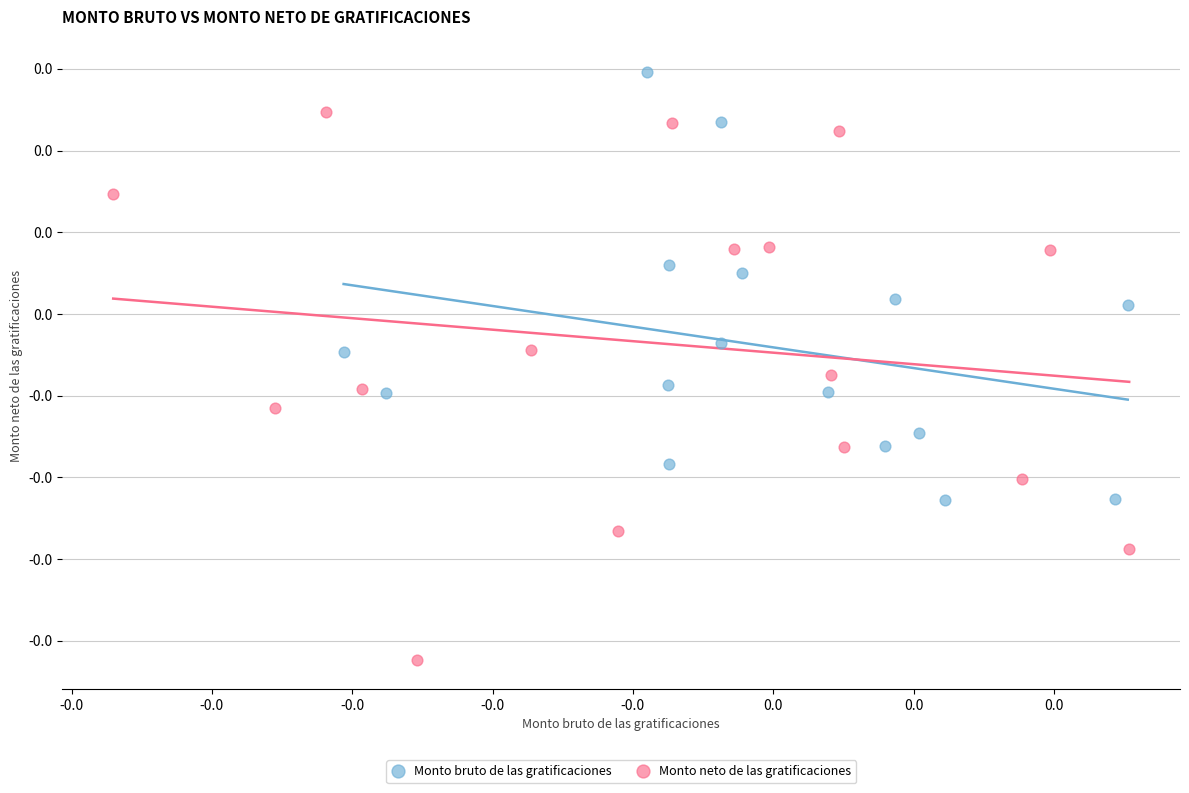

What are all the series names shown in the legend?

Monto bruto de las gratificaciones, Monto neto de las gratificaciones